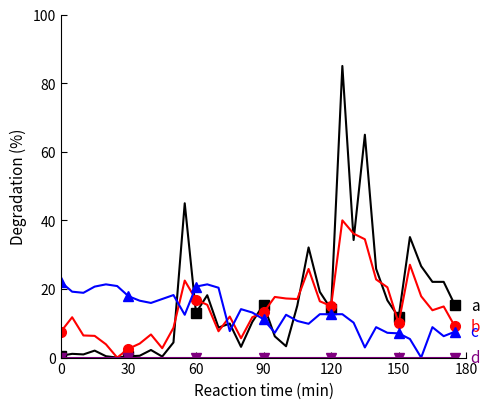

True or false: b and d cross at least once.

False